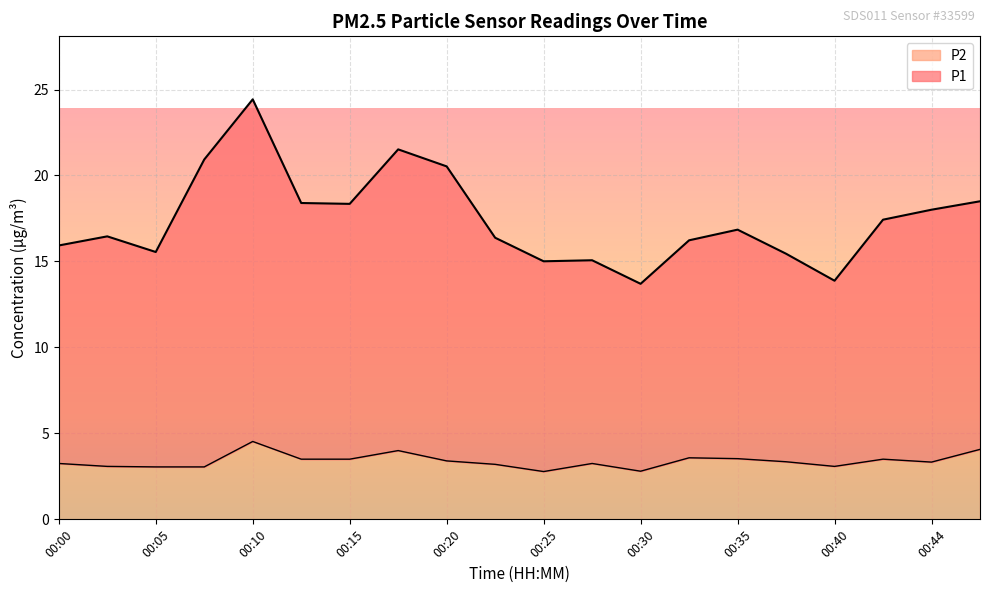

What is the value of the P1 point at the 1st from the left?

15.9